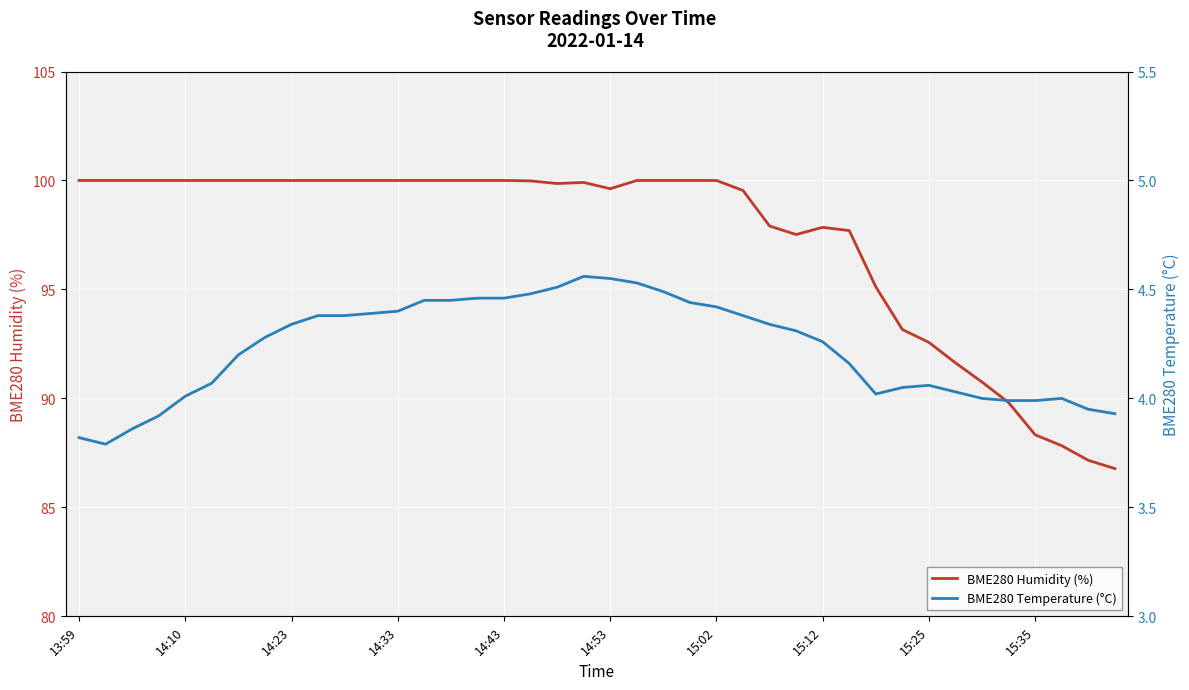

True or false: BME280 Temperature (°C) has more than 1 points higher than both neighbors.

True